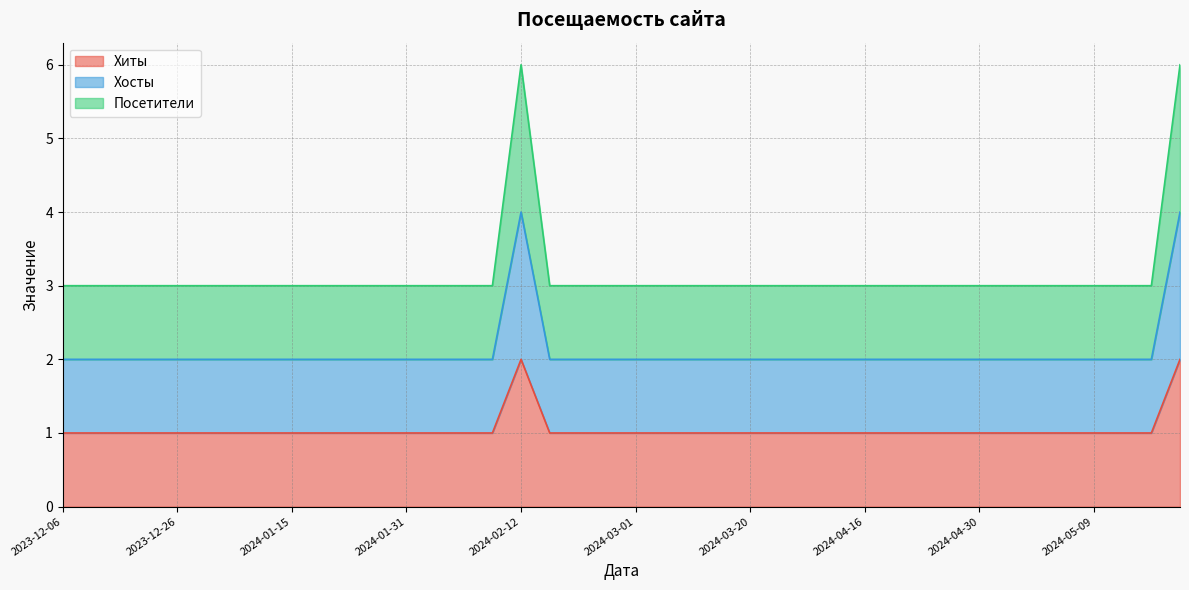

At how many categories does at least one series exceed 1?

40